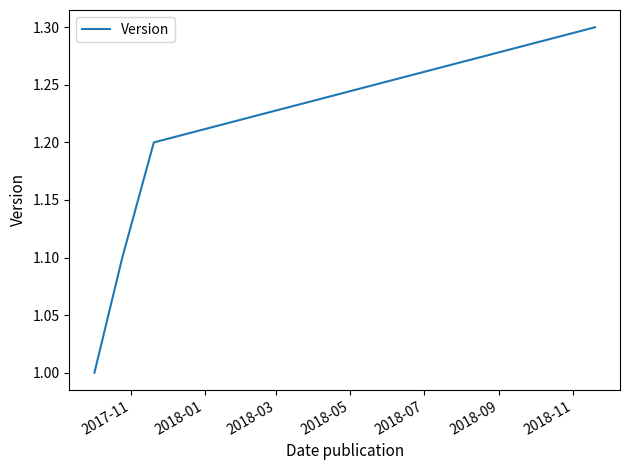

What is the difference between the maximum and minimum values?

0.3